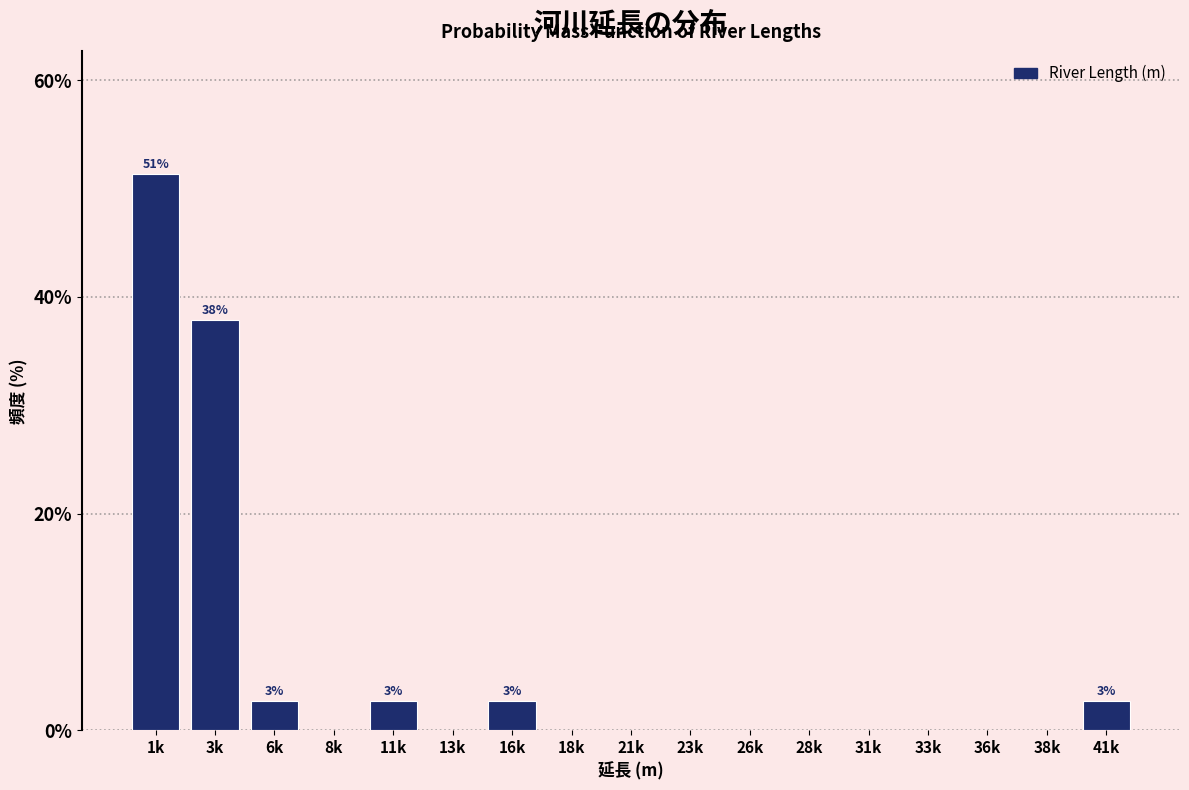

Reading left to right, extract all data points from this chart.

1k=51.4	3k=37.8	6k=2.7	8k=0.0	11k=2.7	13k=0.0	16k=2.7	18k=0.0	21k=0.0	23k=0.0	26k=0.0	28k=0.0	31k=0.0	33k=0.0	36k=0.0	38k=0.0	41k=2.7